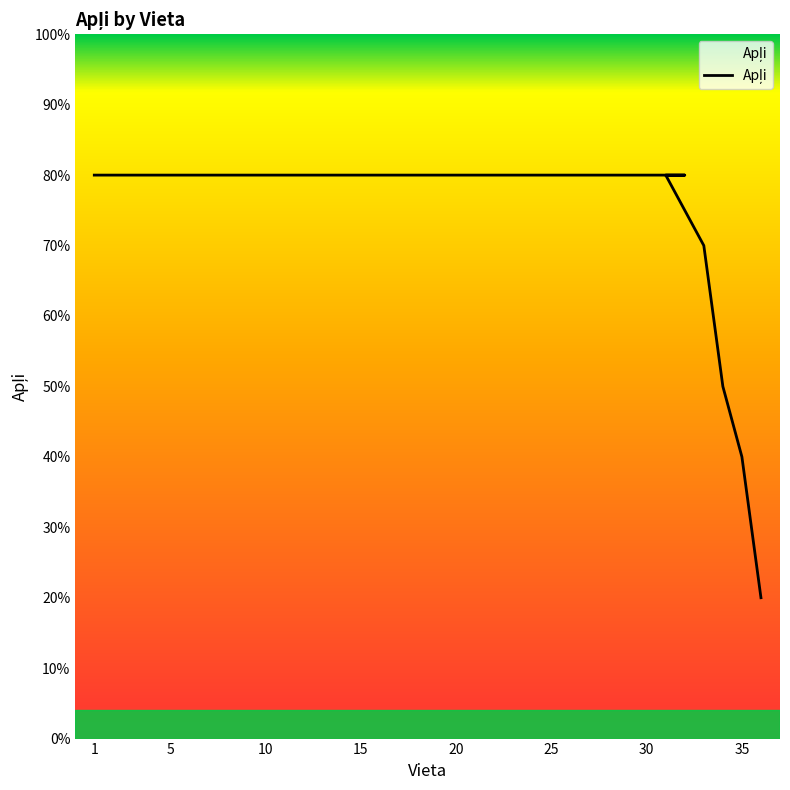

What is the label of the 19th point from the right?

18